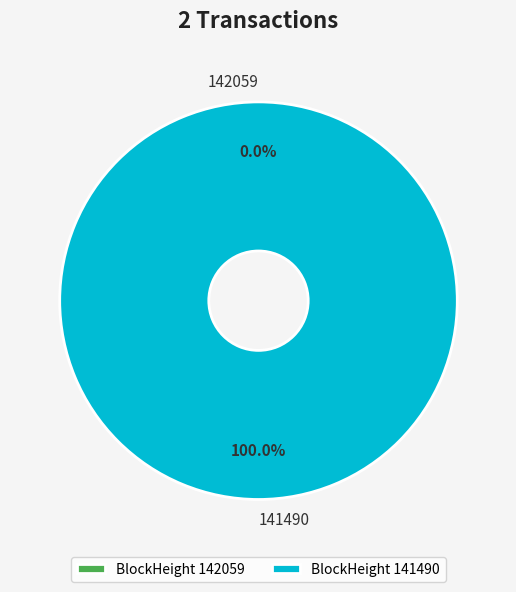

Which category has the biggest portion of the pie?

141490